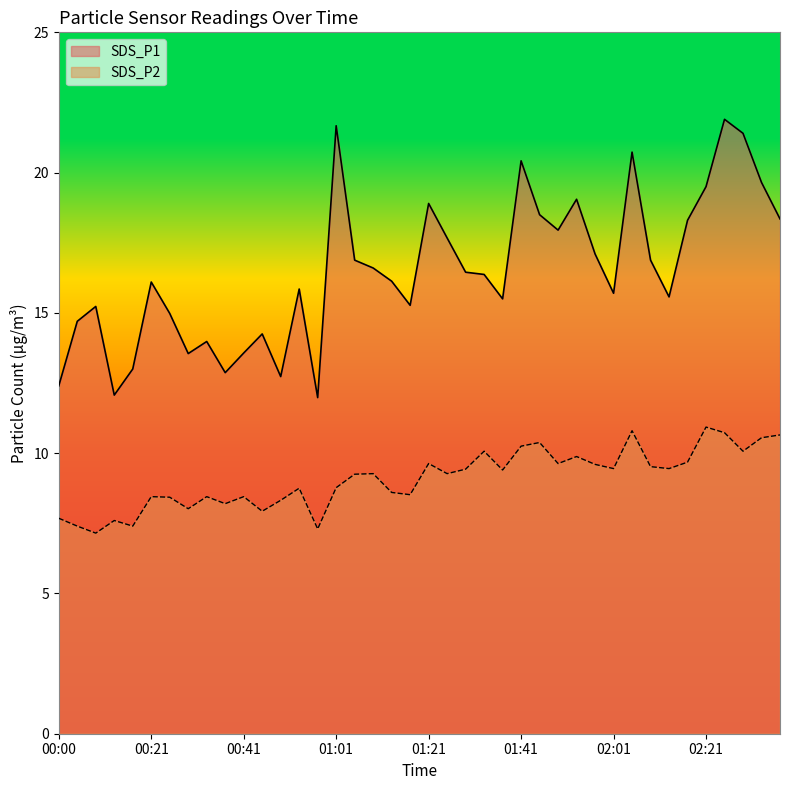

True or false: SDS_P2 and SDS_P1 cross at least once.

False